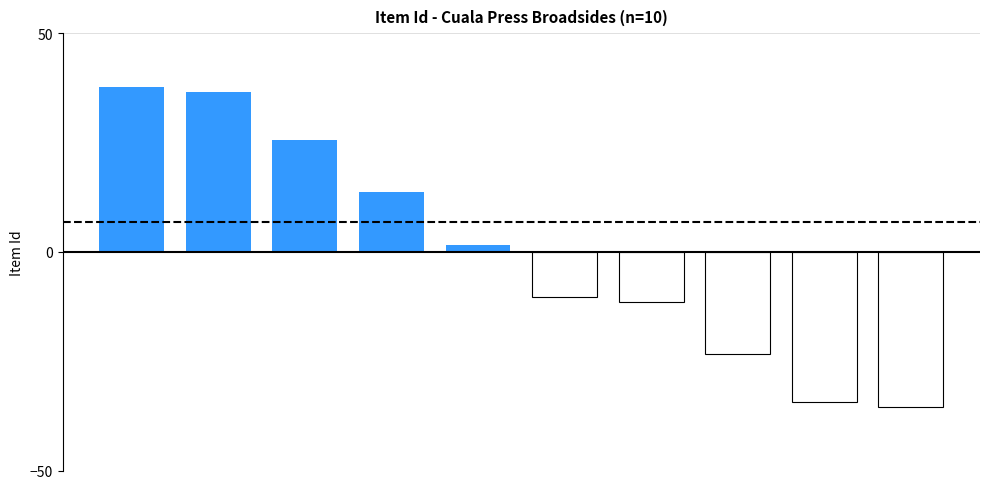

What is the greatest value displayed?

37.6